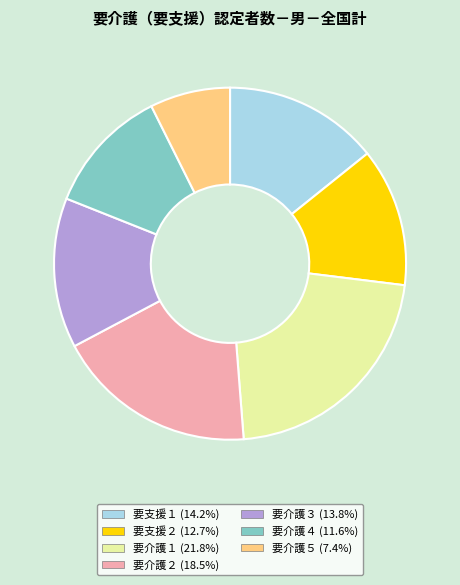

The 要介護５ slice represents 1% of the pie. True or false?

False